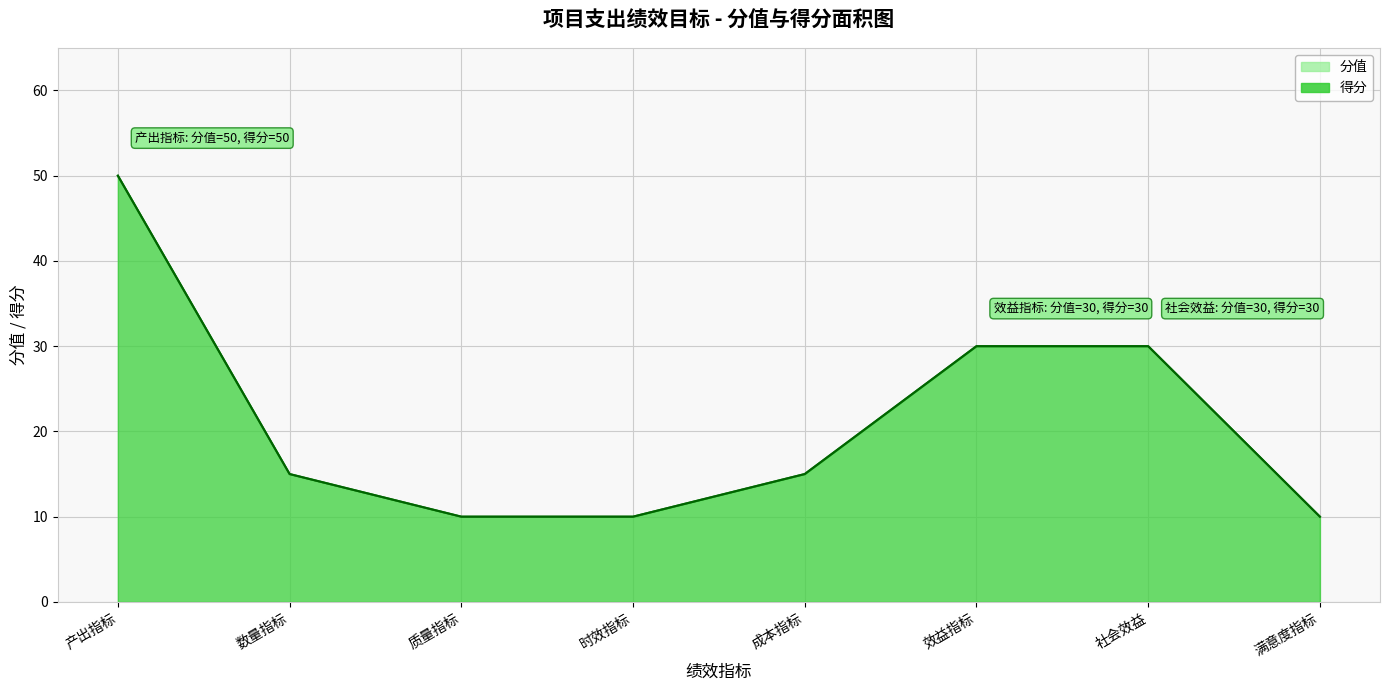

What is the sum of the 得分 values at 数量指标 and 时效指标?

25